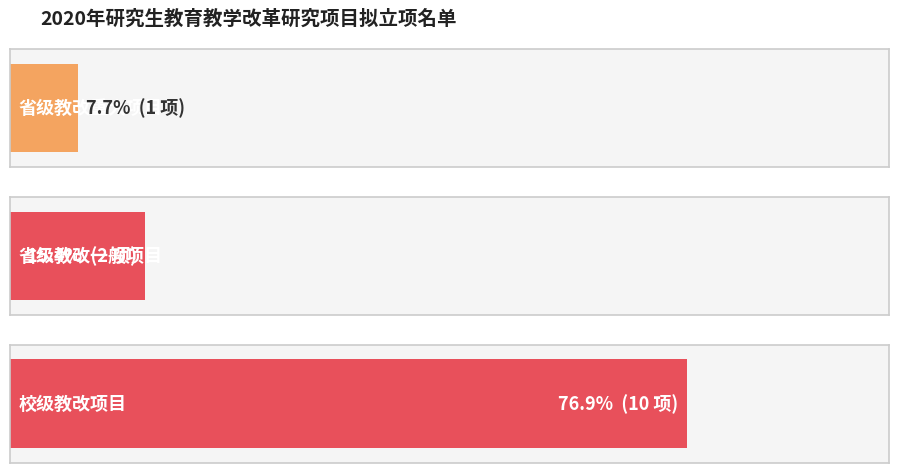

Count the number of categories in the chart.

3